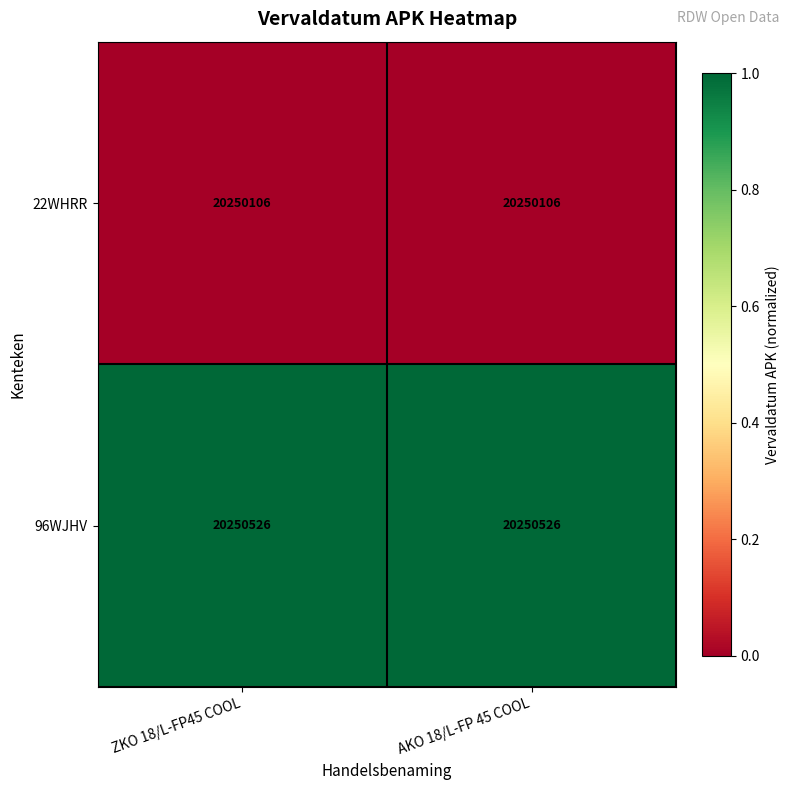

Read the 22WHRR value at AKO 18/L-FP 45 COOL.

20250106